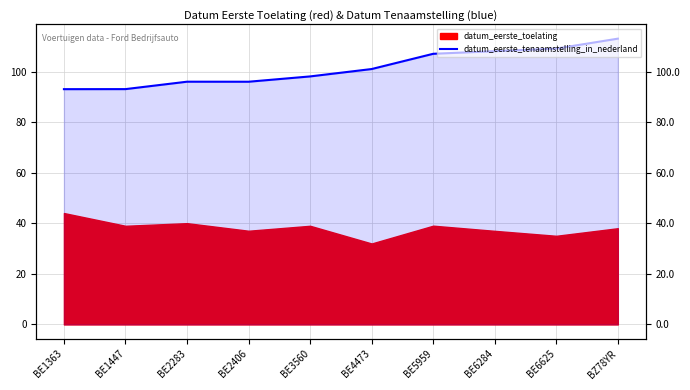

Where does the data first go above 101?

BE4473